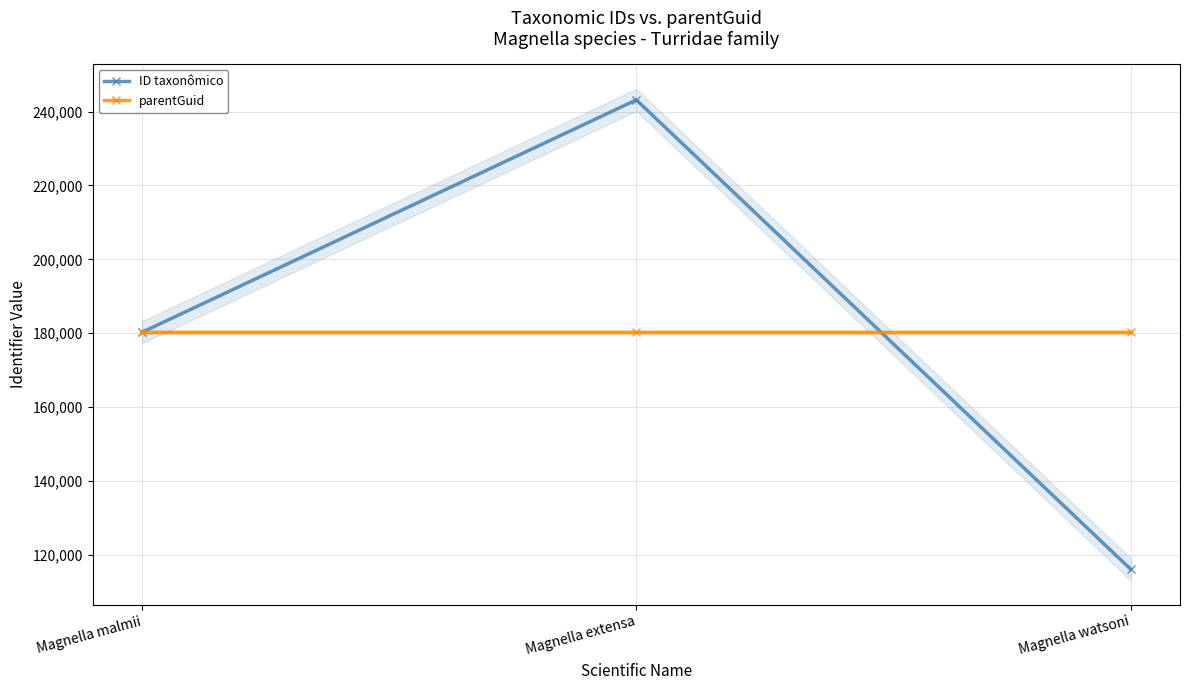

What is the sum of the parentGuid values at Magnella extensa and Magnella malmii?

360574